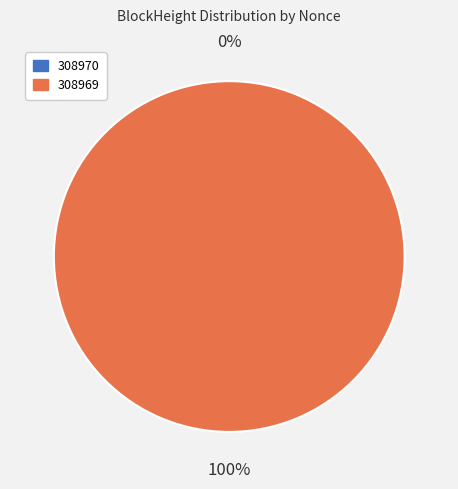

To the nearest percent, what percentage of the pie is 308969?

100%